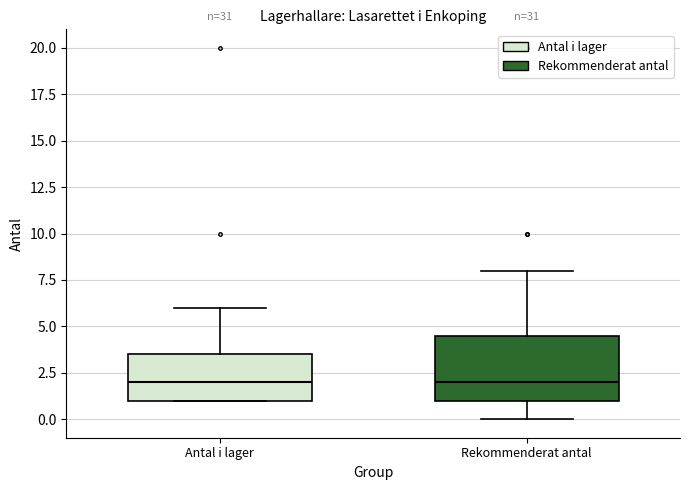

Reading left to right, transcribe this box plot: for each box, give where its median line is, the range the box spans, and where its two whiskers end, as read against the y-axis. The values are not printed on the chart, so give them approximately, as read against the axis.

Antal i lager: median 2.0, box 1.0 to 3.5, whiskers 1.0 to 6.0
Rekommenderat antal: median 2.0, box 1.0 to 4.5, whiskers 0.0 to 8.0